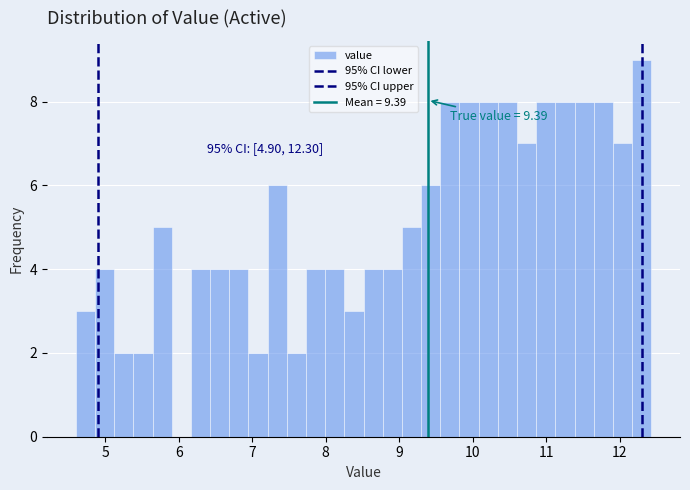

Around what value on the x-axis is the tallest bar? Give the approximate position of its centre, as read against the axis.

12.3